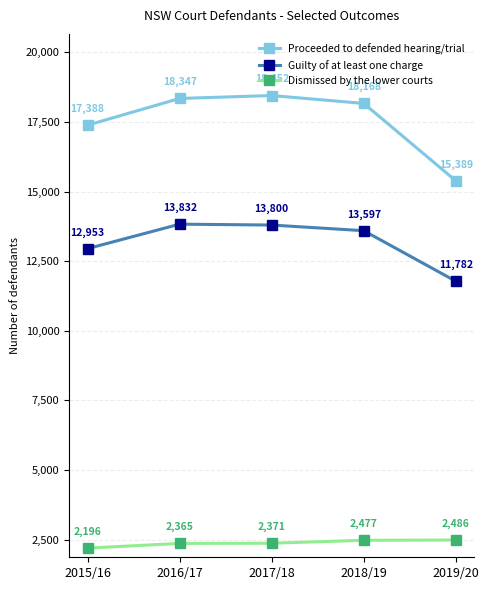

Between 2015/16 and 2018/19, which series saw the biggest shift?

Proceeded to defended hearing/trial